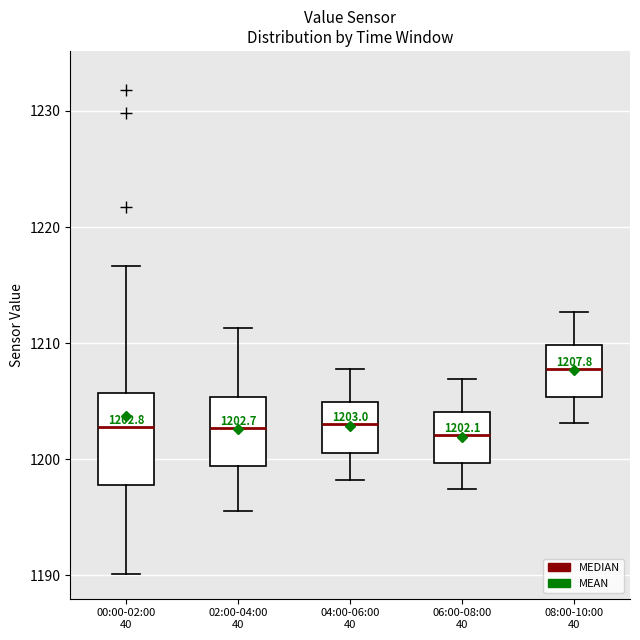

Which box has the highest median line?

08:00-10:00 40